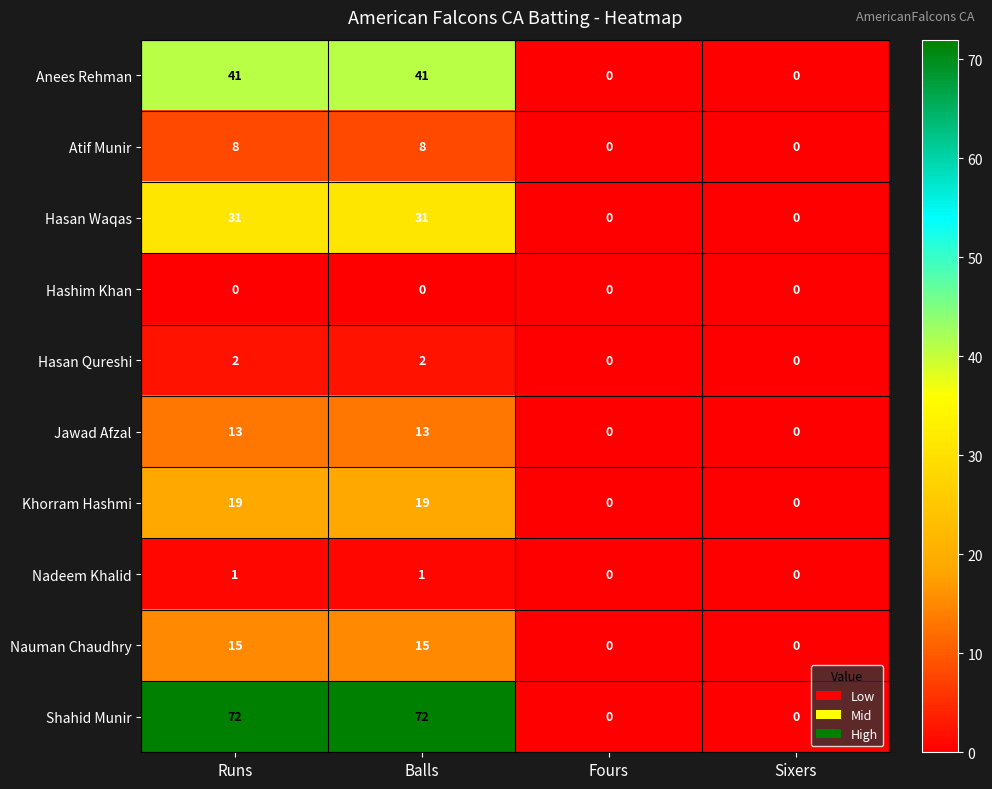

Which series has the largest range (max minus min)?

Shahid Munir